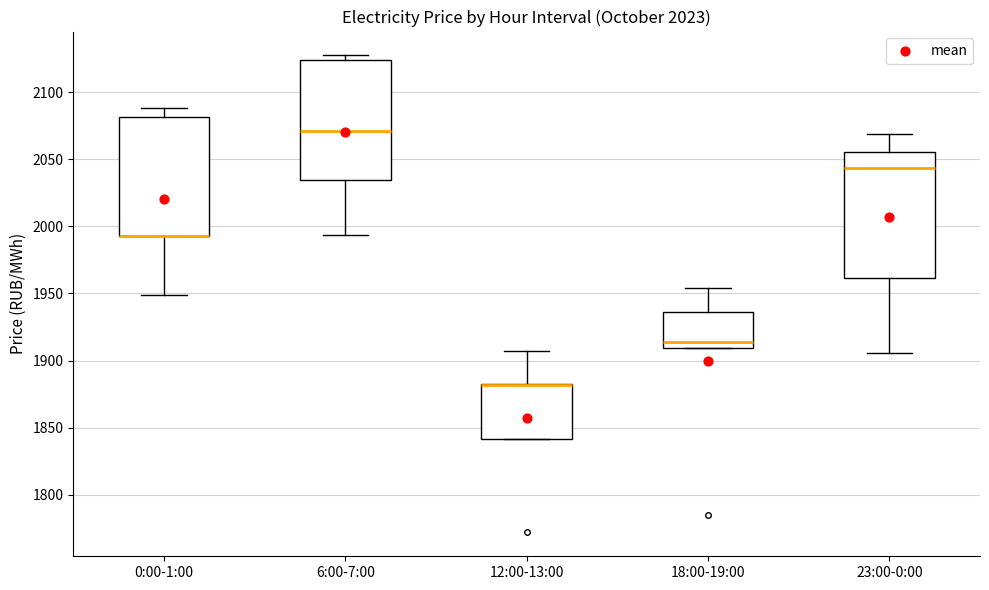

Reading left to right, read every box against the y-axis: the position of its median line, the range the box covers, and the ends of its whiskers. The values are not printed on the chart, so give them approximately, as read against the axis.

0:00-1:00: median 1995 (drawn on the box's lower edge), box 1995 to 2080, whiskers 1950 to 2090
6:00-7:00: median 2070, box 2035 to 2125, whiskers 1995 to 2125 (just above the box's upper edge)
12:00-13:00: median 1880 (drawn on the box's upper edge), box 1840 to 1885, whiskers 1840 to 1905
18:00-19:00: median 1915, box 1910 to 1935, whiskers 1910 to 1955
23:00-0:00: median 2045, box 1960 to 2055, whiskers 1905 to 2070